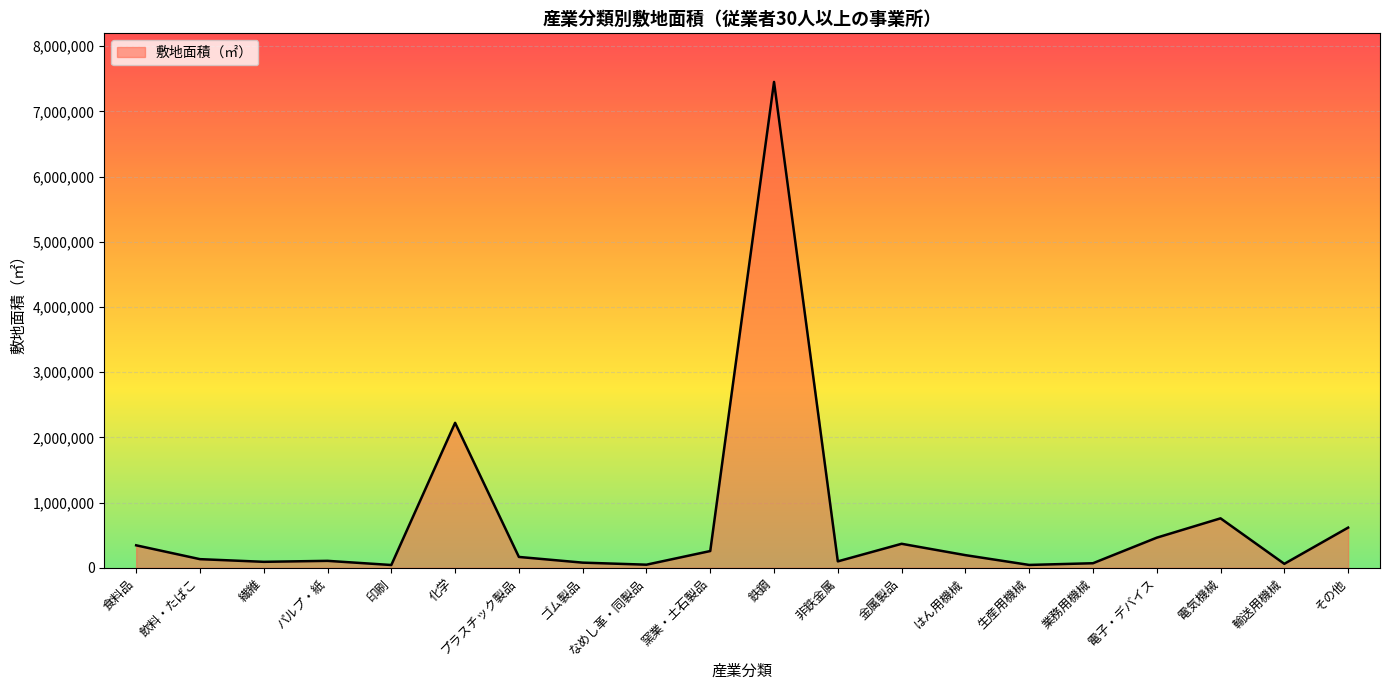

What is the difference between the maximum and minimum values?

7408463